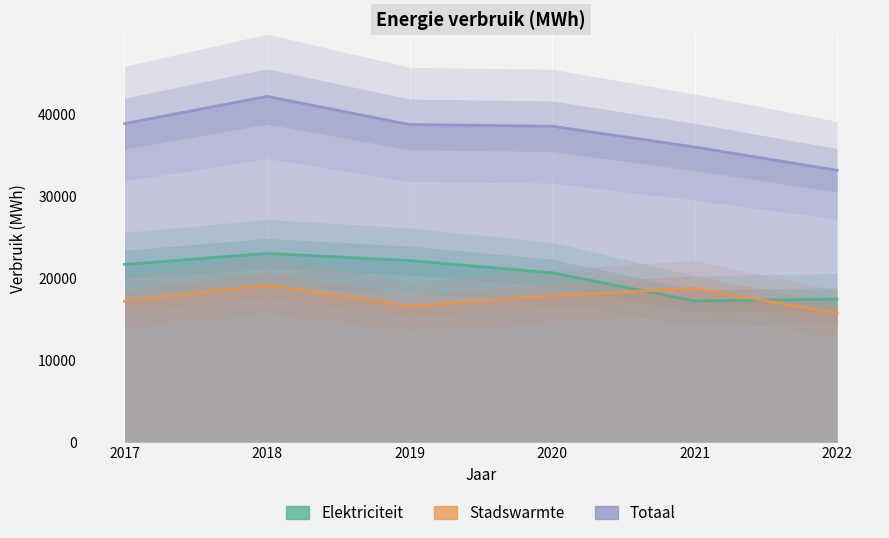

Does the chart have visible grid lines?

No